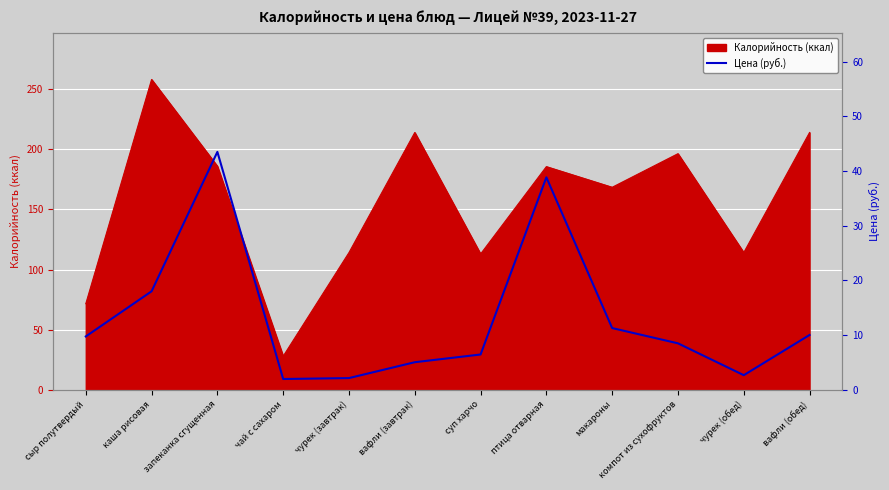

True or false: the data shows 10.0 at вафли (обед).

True